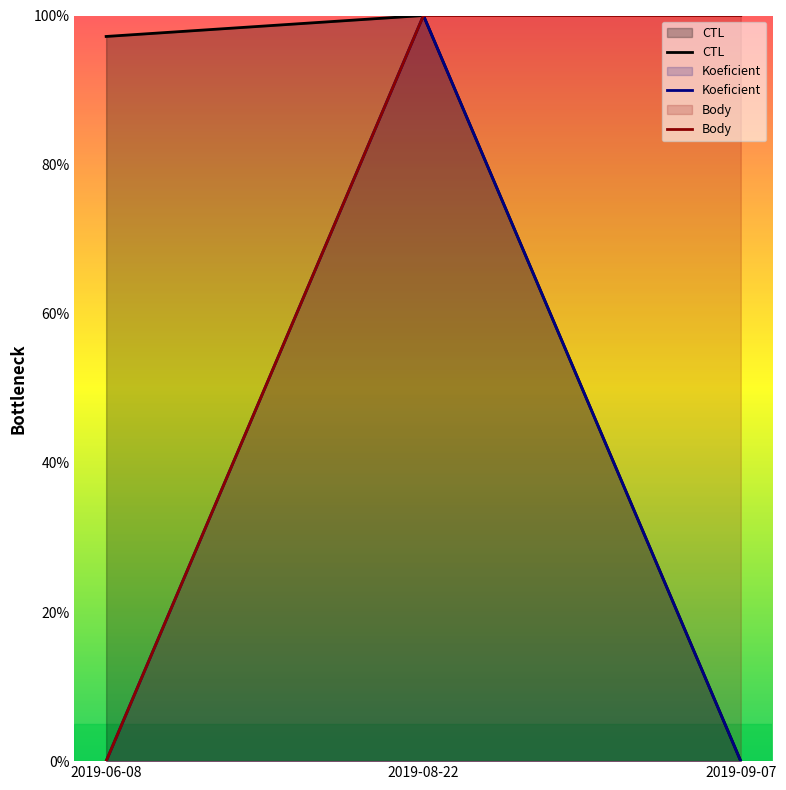

Is the value of Body at 2019-06-08 greater than the value of CTL at 2019-06-08?

No